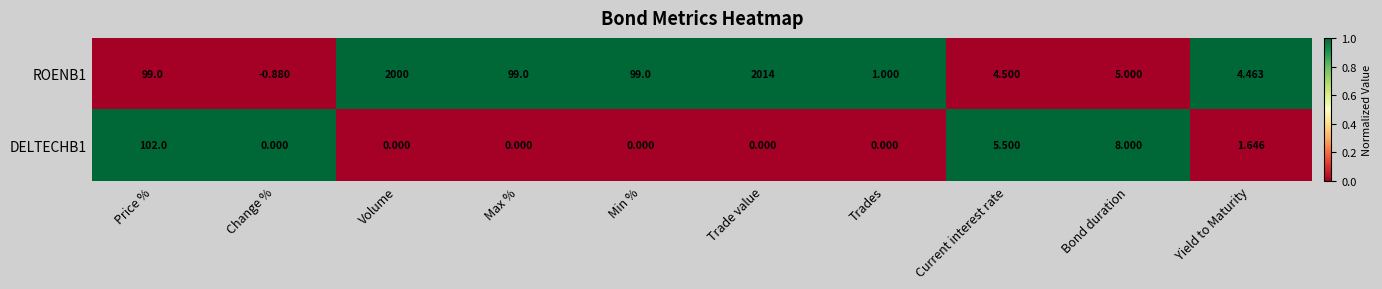

Where is DELTECHB1 nearest to the value 51?

Bond duration